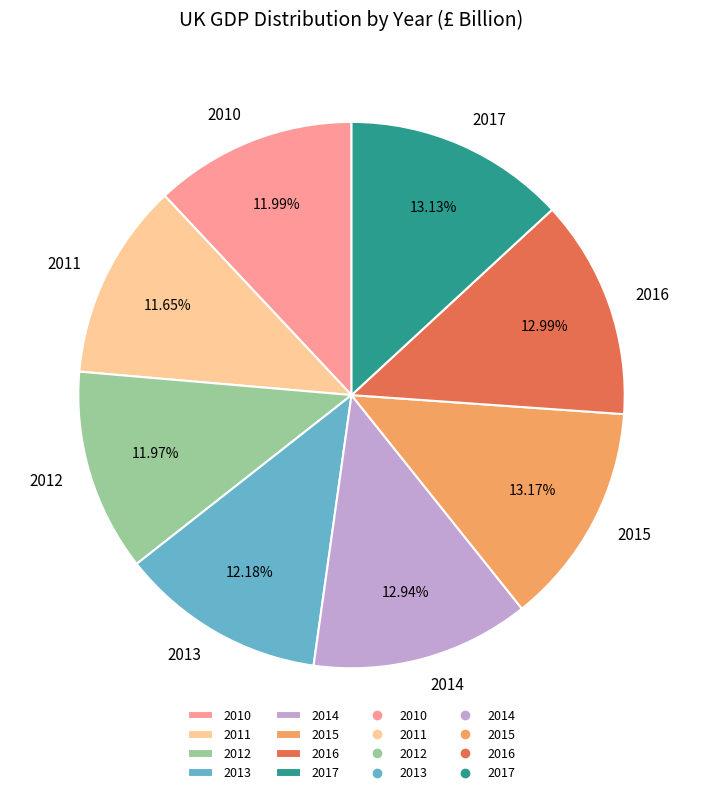

Combined, do 2017 and 2012 account for over 50%?

No